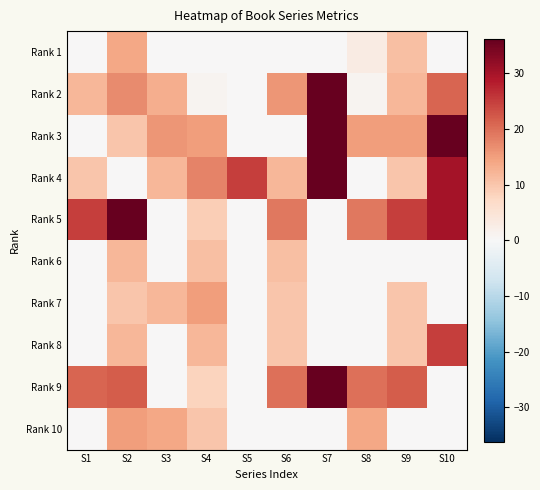

At S7, list the series in order from largest to smallest.

Rank 4, Rank 9, Rank 3, Rank 2, Rank 1, Rank 5, Rank 6, Rank 7, Rank 8, Rank 10